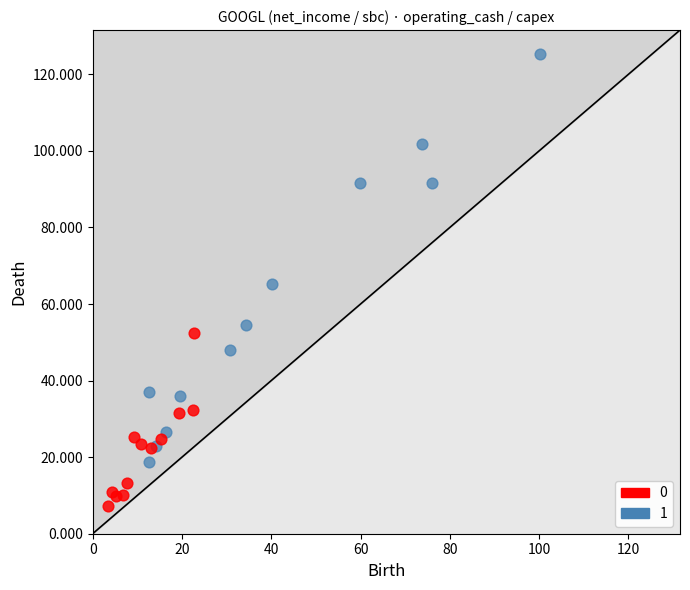

What are all the series names shown in the legend?

0, 1